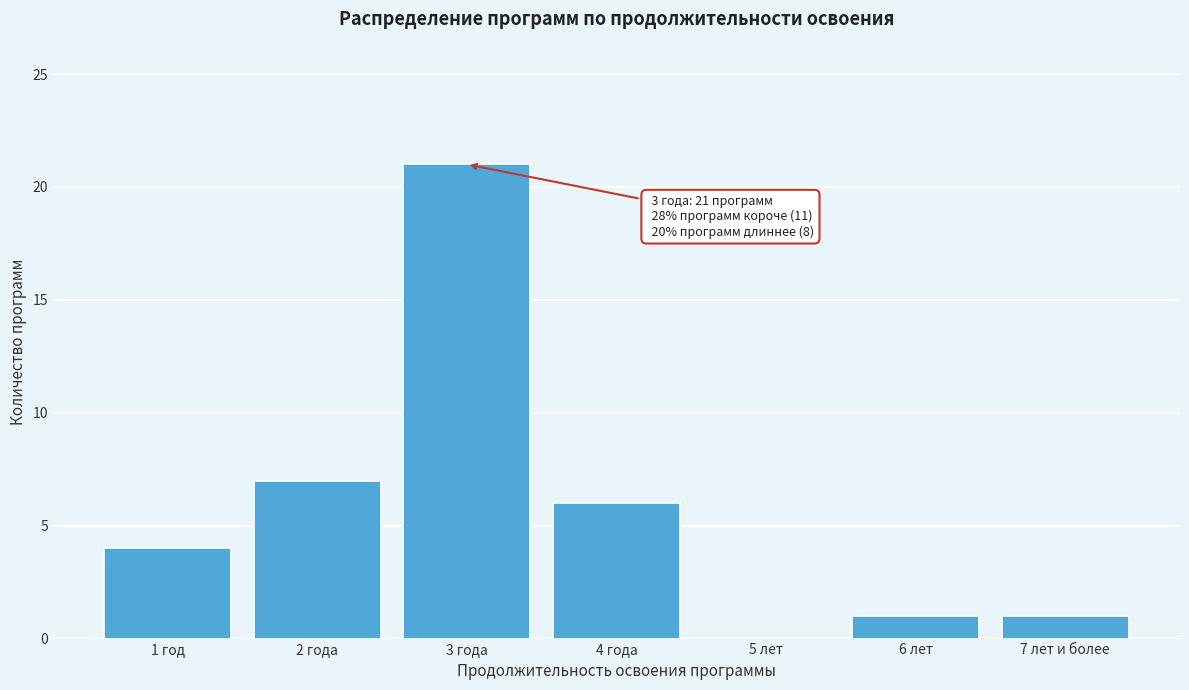

Reading left to right, transcribe all the data shown in this chart.

1 год=4	2 года=7	3 года=21	4 года=6	5 лет=0	6 лет=1	7 лет и более=1